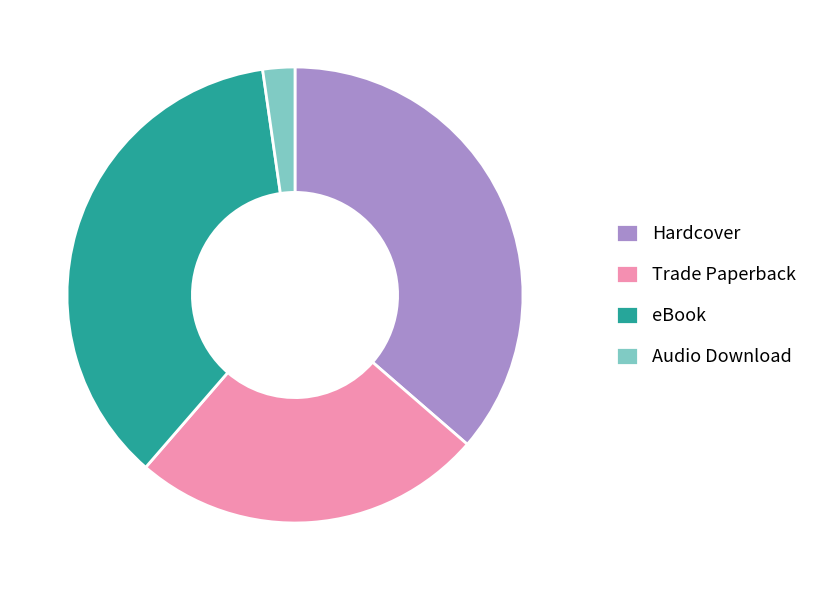

Is the sum of Trade Paperback and Audio Download greater than half?

No